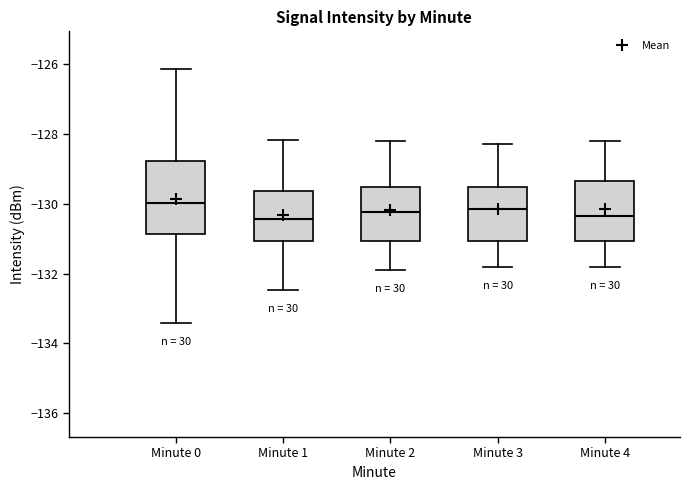

Where does the upper whisker of the box for Minute 0 end on the y-axis? The values are not printed on the chart, so give them approximately, as read against the axis.

-126.2